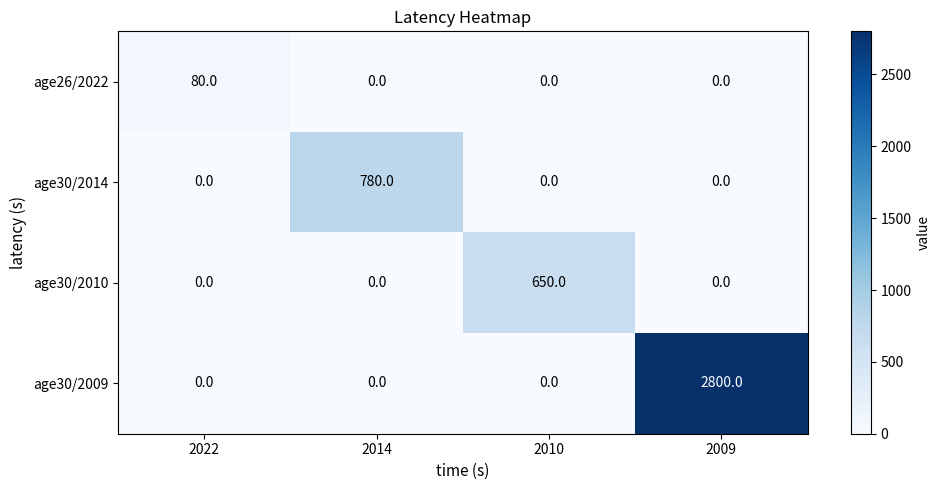

At which category is the sum across all series the highest?

2009